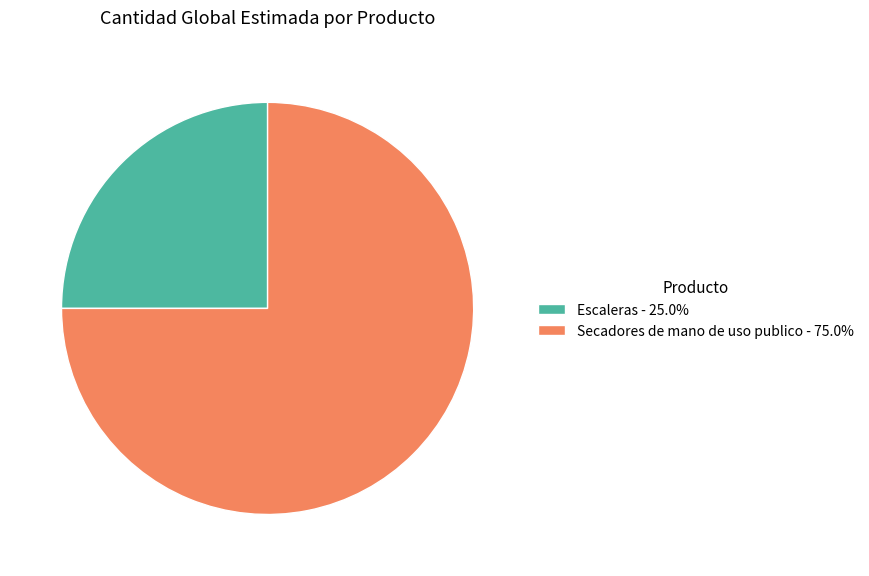

Approximately how many times larger is the value at Escaleras compared to Secadores de mano de uso publico?

0.3